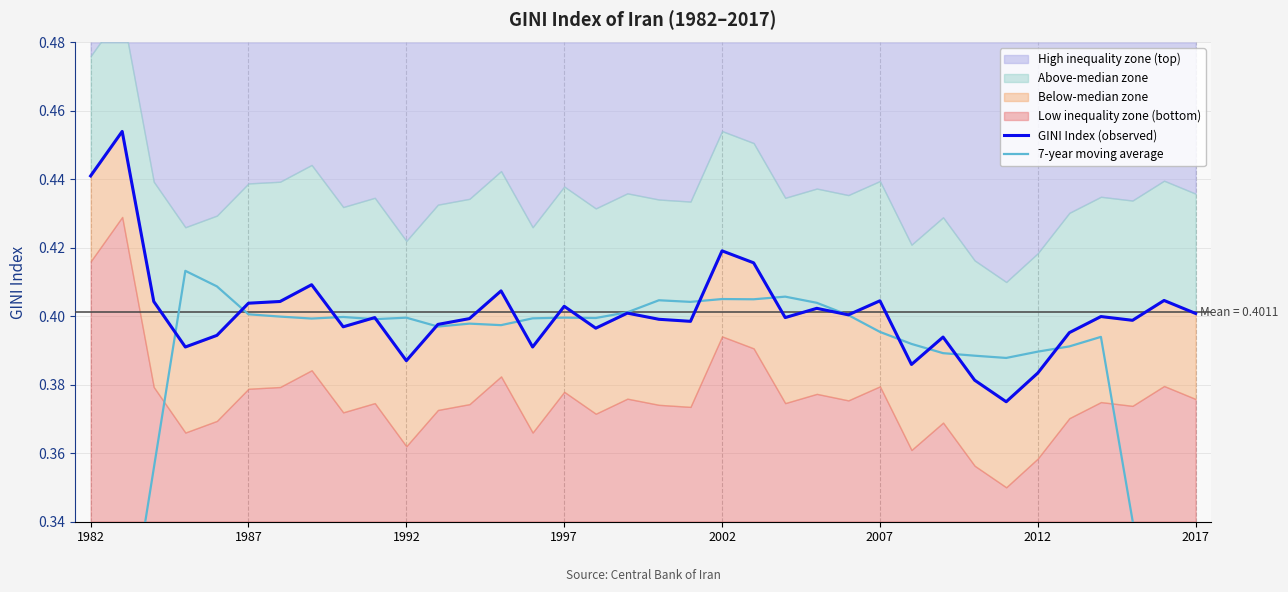

The 7-year moving average series shows 0.2 at 21. True or false?

False